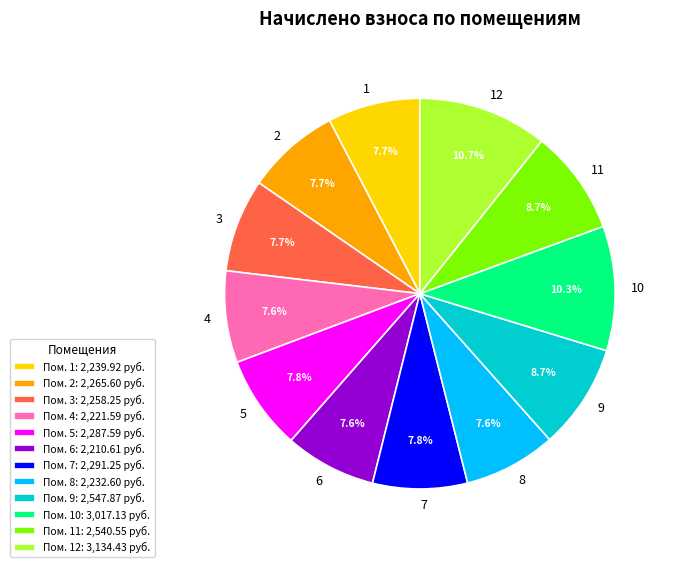

What percentage is the 5 slice, to the nearest percent?

8%